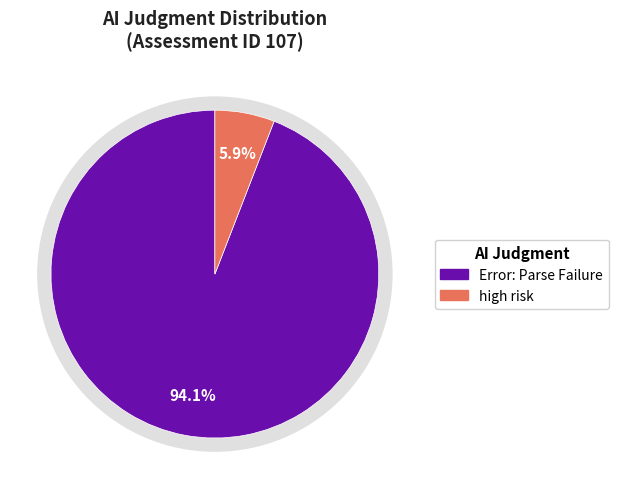

Does Error: Parse Failure account for over 50% of the chart?

Yes